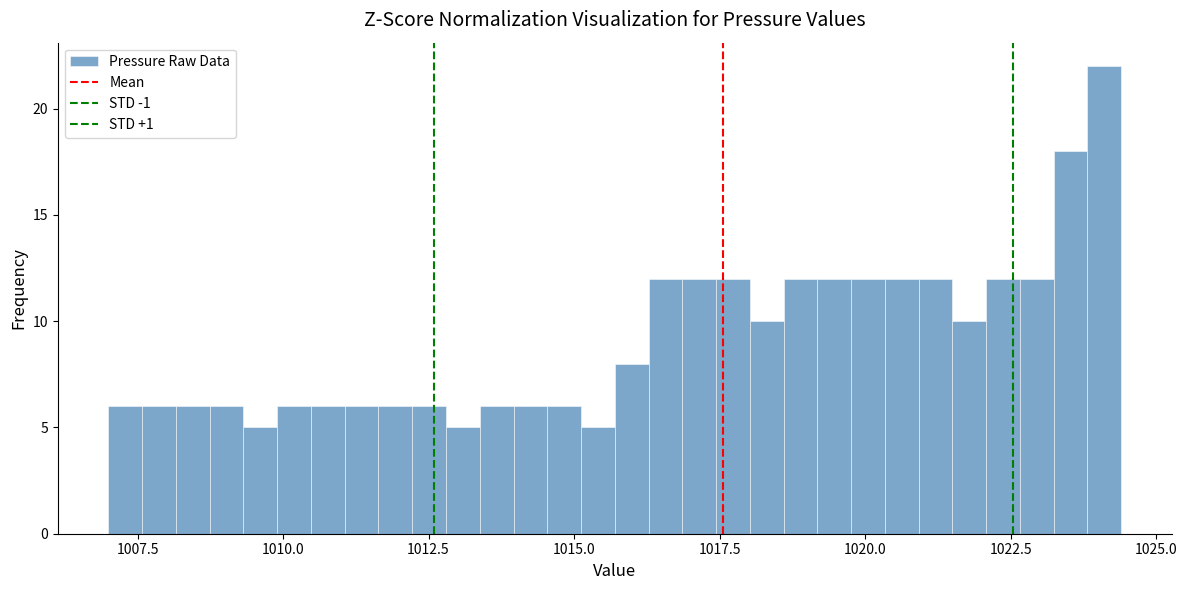

Around what value on the x-axis is the tallest bar? Give the approximate position of its centre, as read against the axis.

1024.0